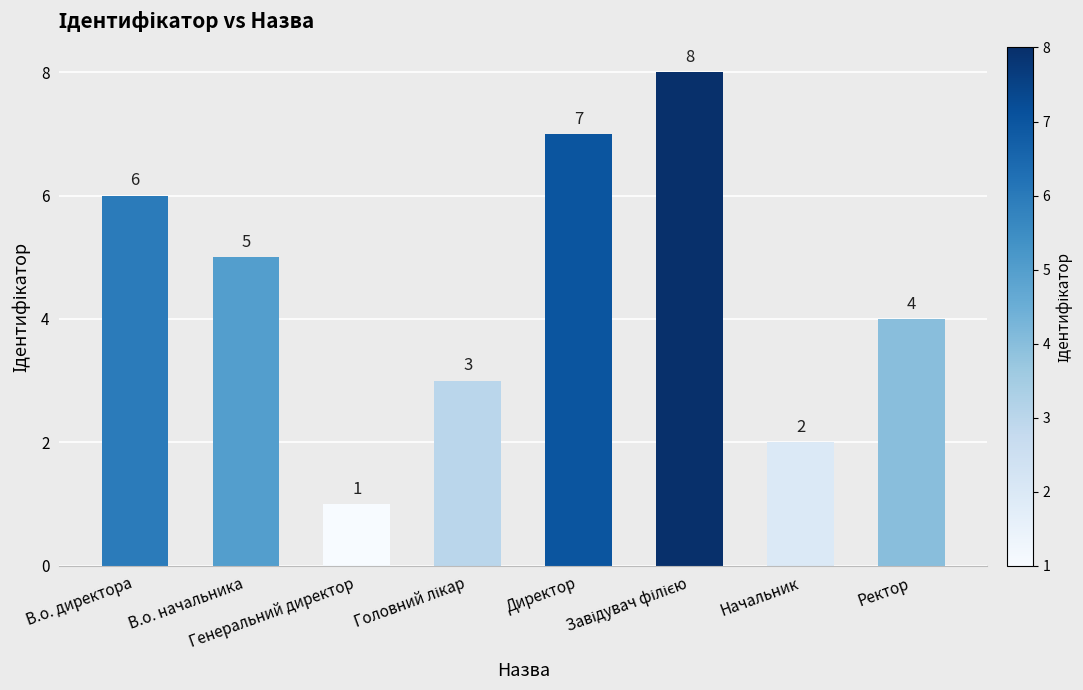

What is the difference between the second highest and second lowest values?

5